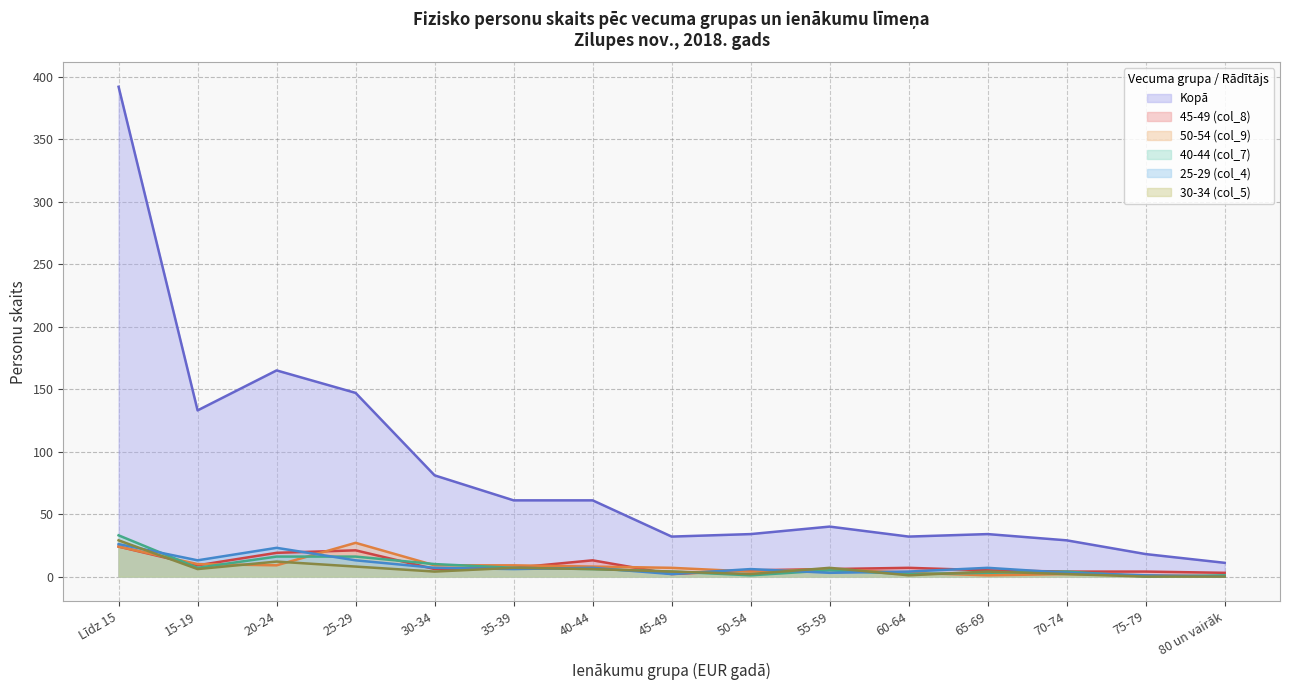

How many interior local valleys does the 40-44 (col_7) series have?

4